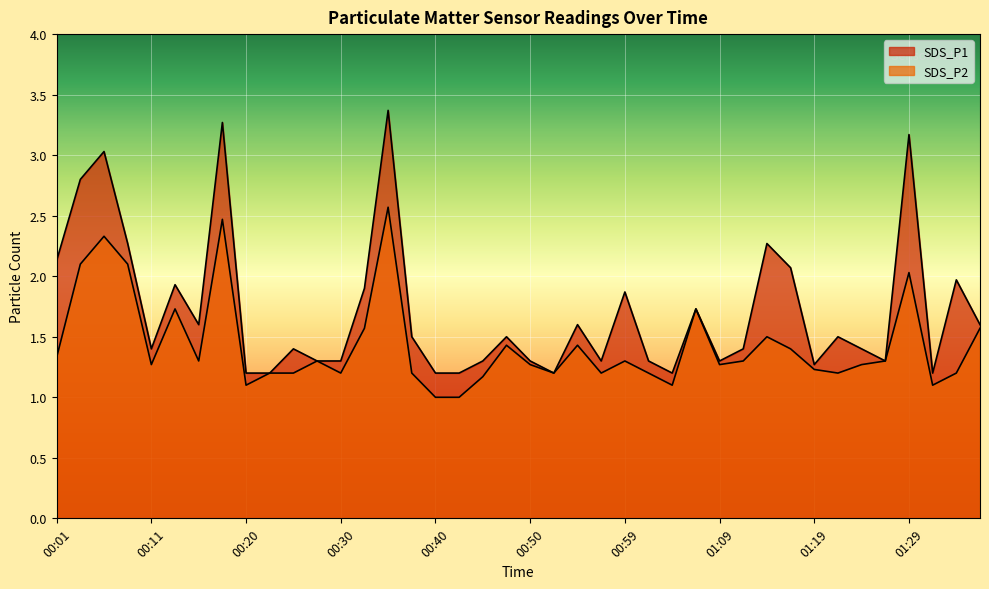

Reading left to right, list all the values displayed in this chart.

SDS_P1: 2.1	2.8	3.0	2.3	1.4	1.9	1.6	3.3	1.2	1.2	1.4	1.3	1.3	1.9	3.4	1.5	1.2	1.2	1.3	1.5	1.3	1.2	1.6	1.3	1.9	1.3	1.2	1.7	1.3	1.4	2.3	2.1	1.3	1.5	1.4	1.3	3.2	1.2	2.0	1.6
SDS_P2: 1.3	2.1	2.3	2.1	1.3	1.7	1.3	2.5	1.1	1.2	1.2	1.3	1.2	1.6	2.6	1.2	1.0	1.0	1.2	1.4	1.3	1.2	1.4	1.2	1.3	1.2	1.1	1.7	1.3	1.3	1.5	1.4	1.2	1.2	1.3	1.3	2.0	1.1	1.2	1.6